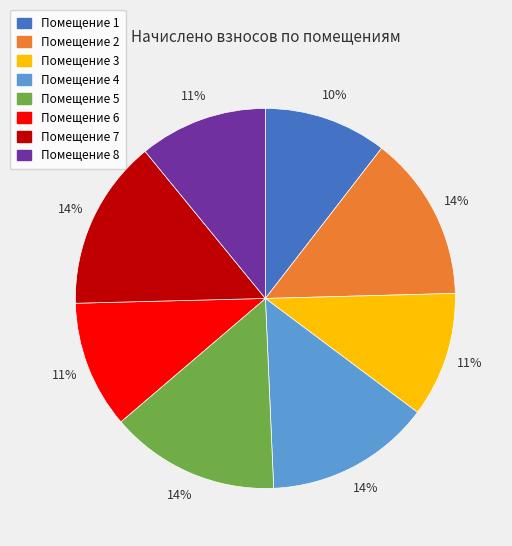

Is there any slice that represents more than half of the pie?

No